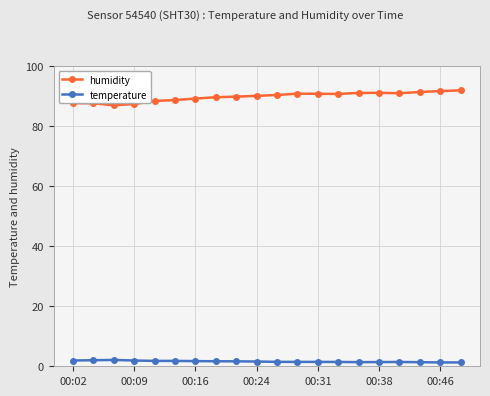

True or false: humidity has more than 0 points higher than both neighbors.

True